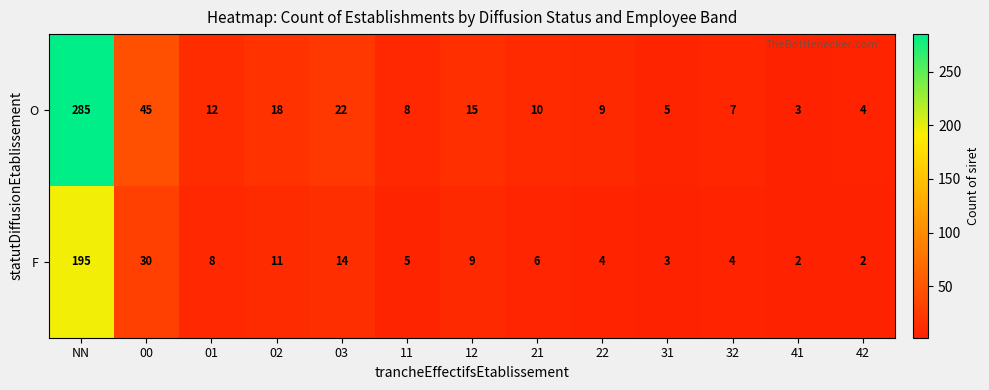

Between 02 and 42, which series saw the biggest shift?

O